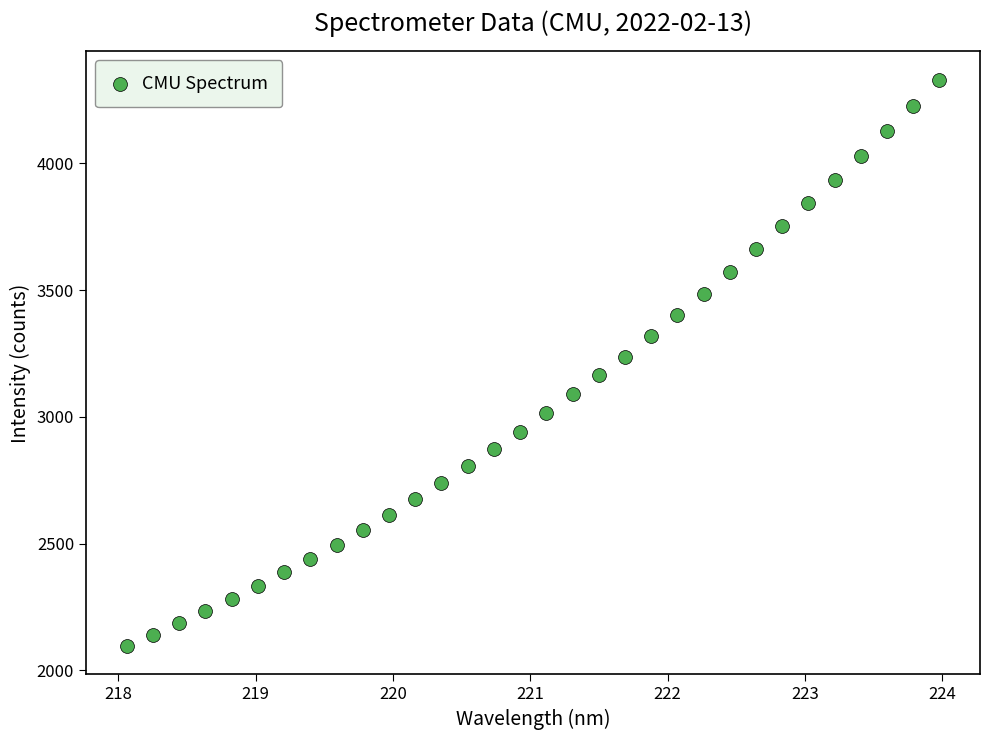

What is the range of X values (max minus min)?

5.9